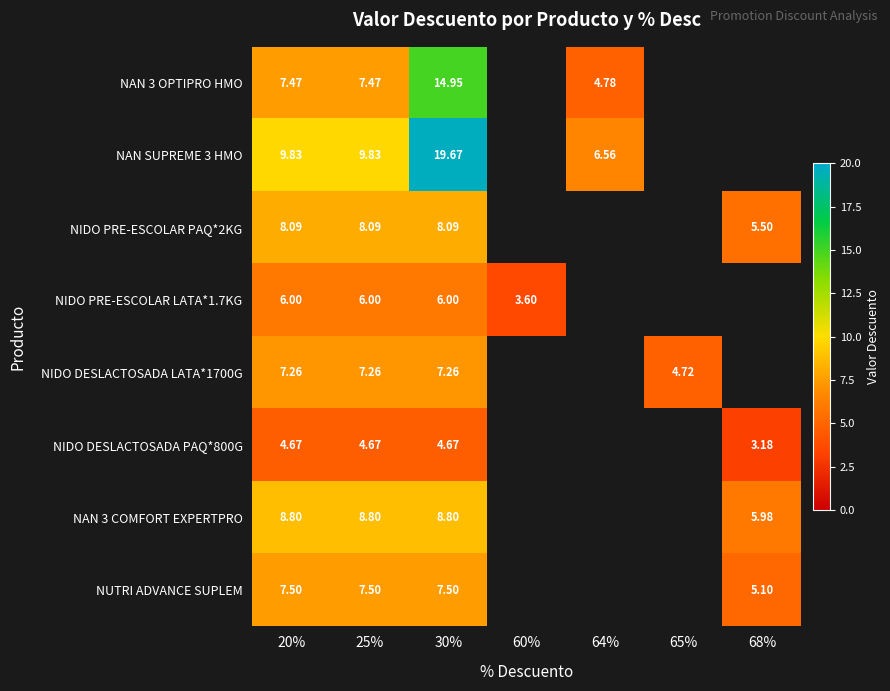

Is the value of NIDO PRE-ESCOLAR PAQ*2KG at 30% greater than the value of NUTRI ADVANCE SUPLEM at 25%?

Yes